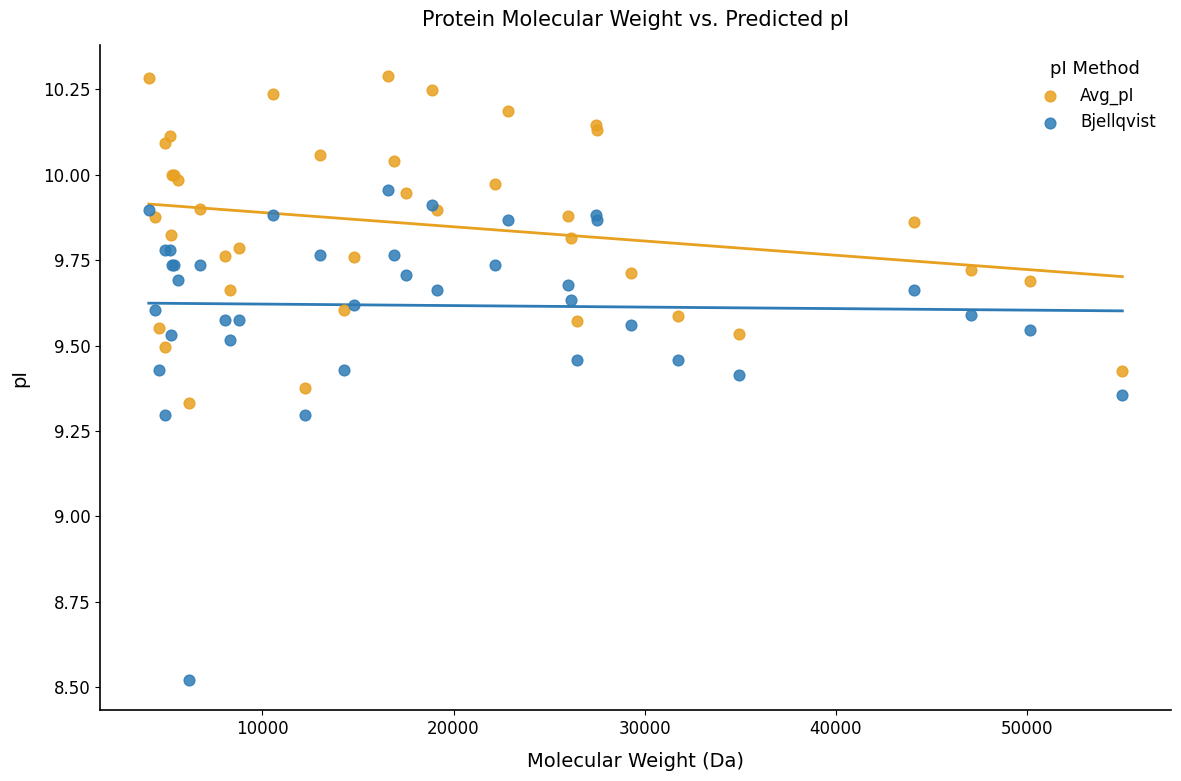

Which series reaches the minimum Y coordinate?

Bjellqvist